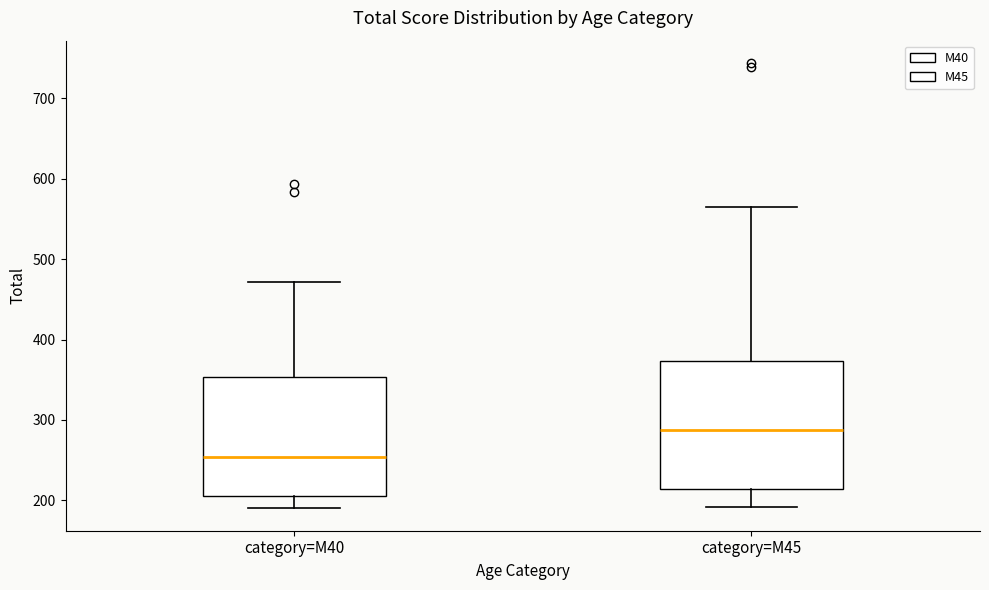

Which box is the tallest, from its lower edge to its upper edge?

category=M45